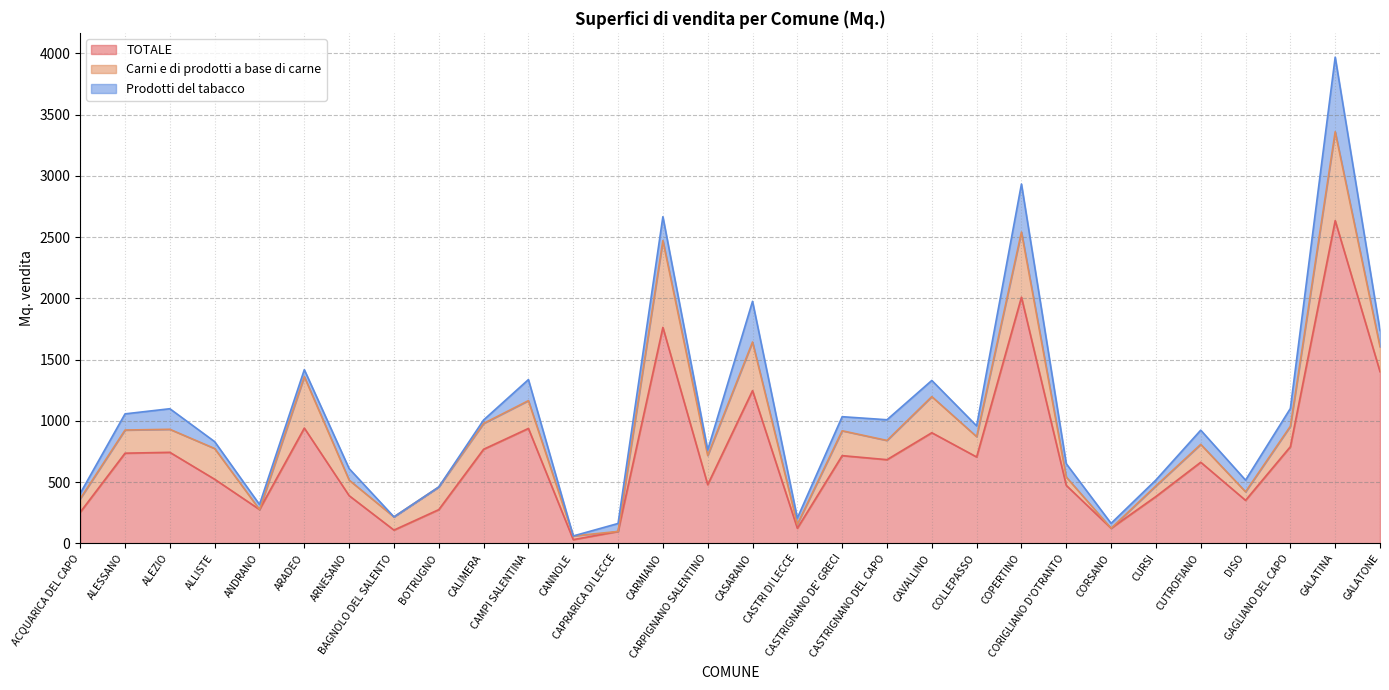

How many data points in TOTALE are less than 683?

15